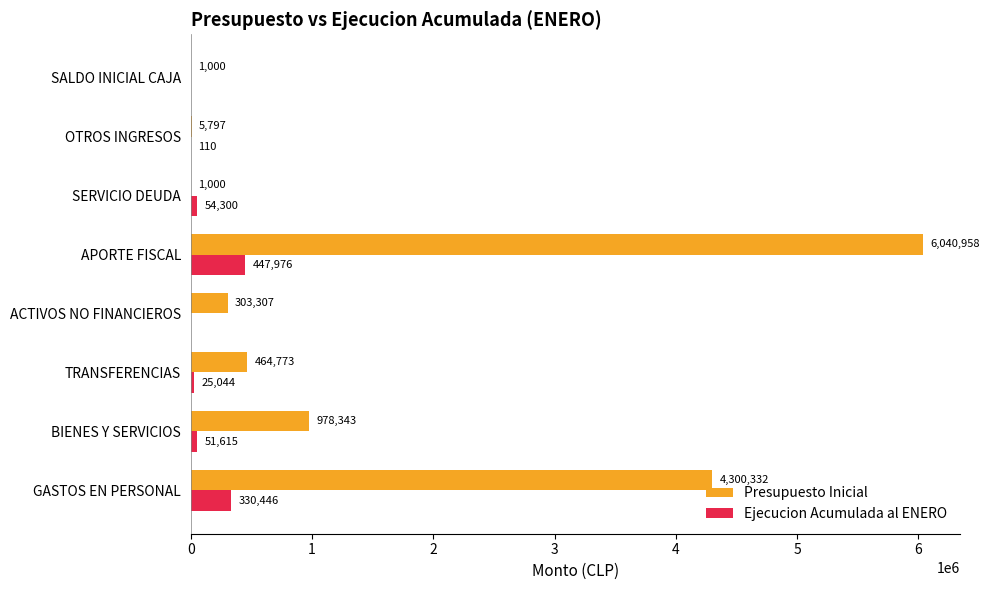

What is the maximum value shown in the chart?

6040958